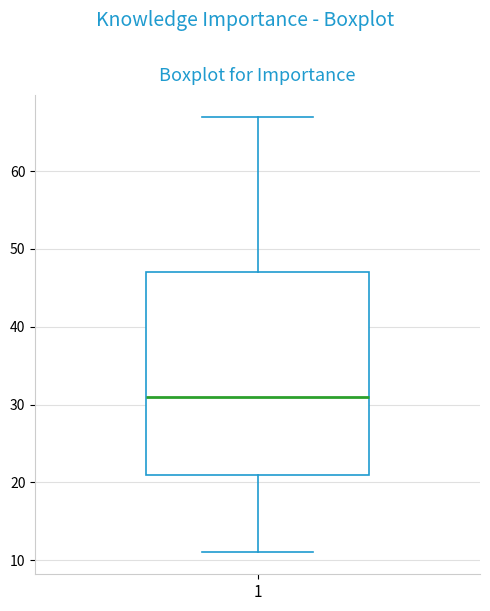

Transcribe this box plot: give where the median line is, the range the box spans, and where the two whiskers end, as read against the y-axis. The values are not printed on the chart, so give them approximately, as read against the axis.

median 31, box 21 to 47, whiskers 11 to 67